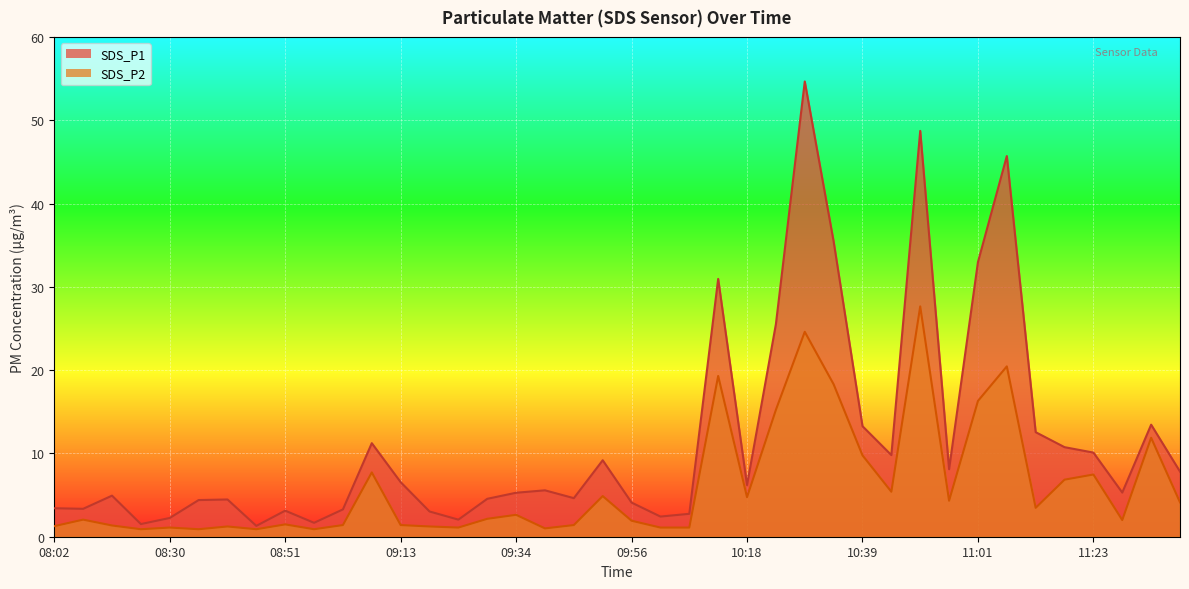

At how many categories does at least one series exceed 49?

1